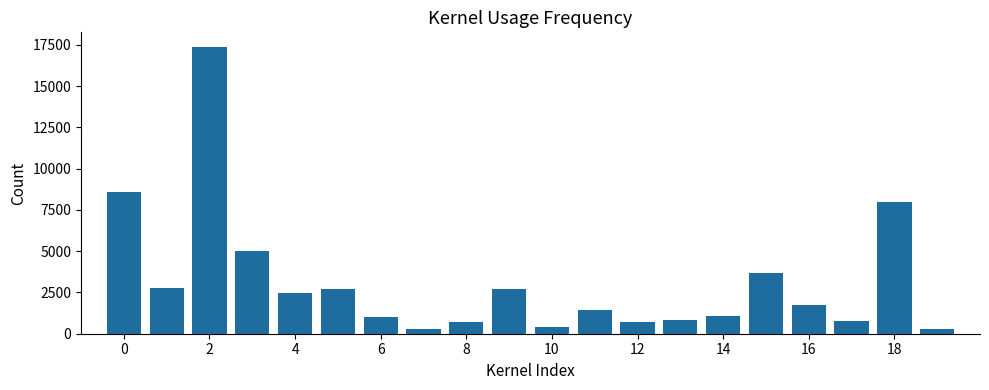

How many distinct data groups are displayed?

1